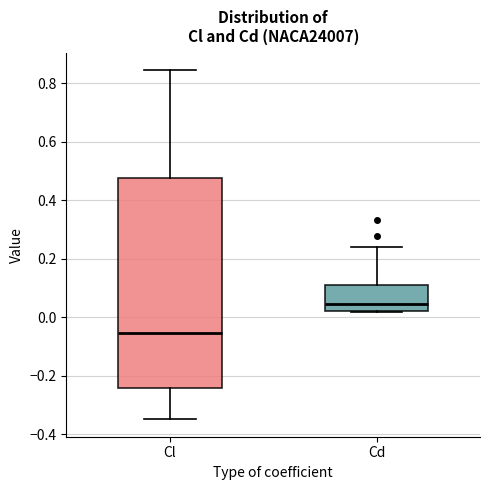

Reading left to right, transcribe this box plot: for each box, give where its median line is, the range the box spans, and where its two whiskers end, as read against the y-axis. The values are not printed on the chart, so give them approximately, as read against the axis.

Cl: median -0.06, box -0.24 to 0.48, whiskers -0.34 to 0.84
Cd: median 0.04, box 0.02 to 0.10, whiskers 0.02 to 0.24